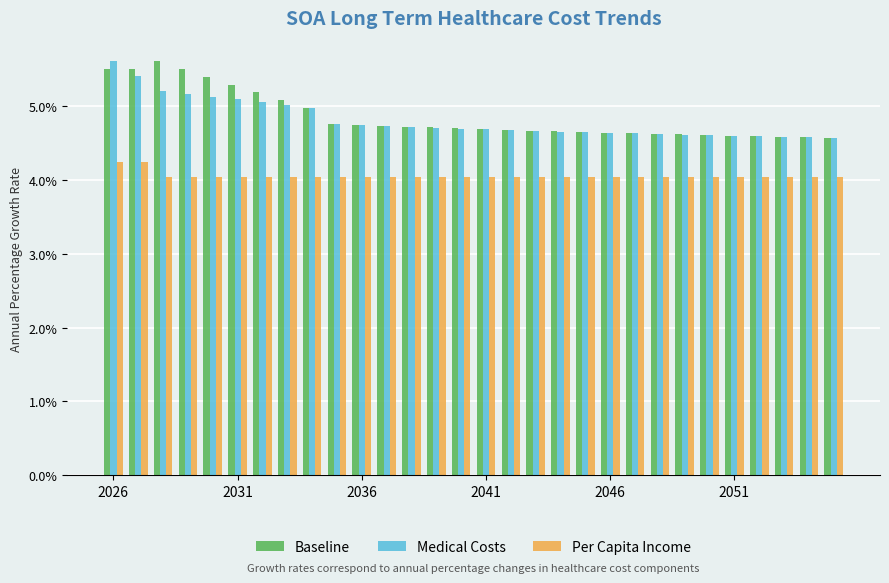

Which series has the largest total across all categories?

Baseline